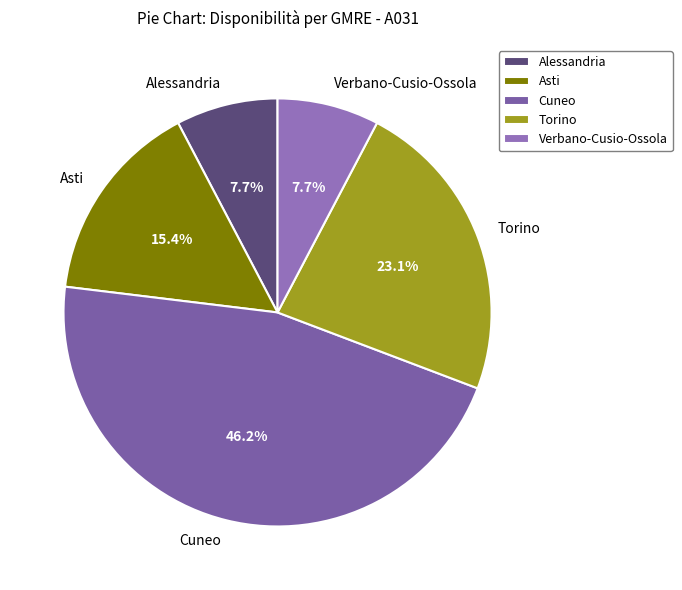

The Asti slice represents 15% of the pie. True or false?

True